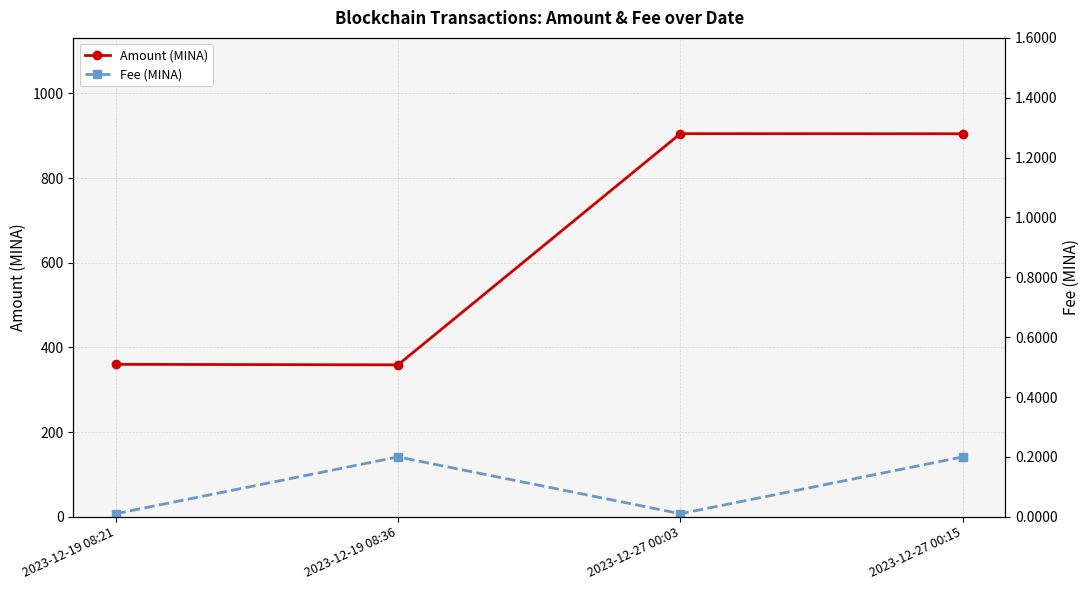

Reading left to right, list all the values displayed in this chart.

Amount (MINA): 360.0	358.8	904.8	904.6
Fee (MINA): 0.0	0.2	0.0	0.2